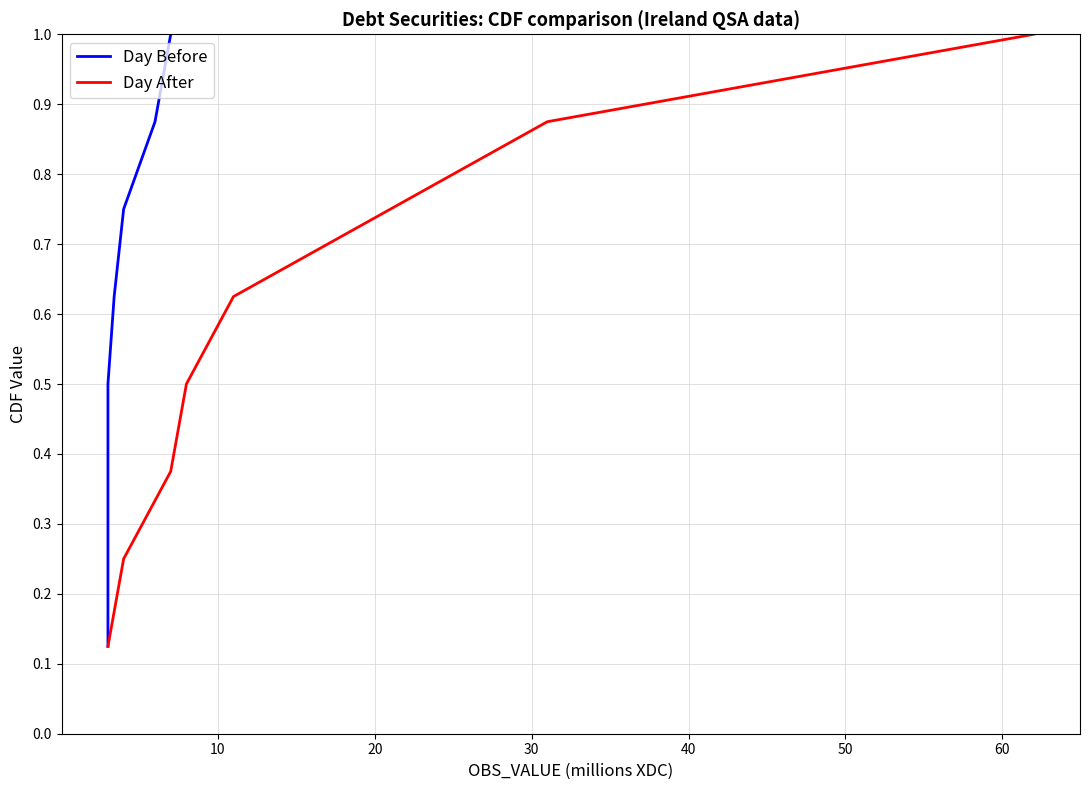

What is the highest value of the Day After series?

1.0